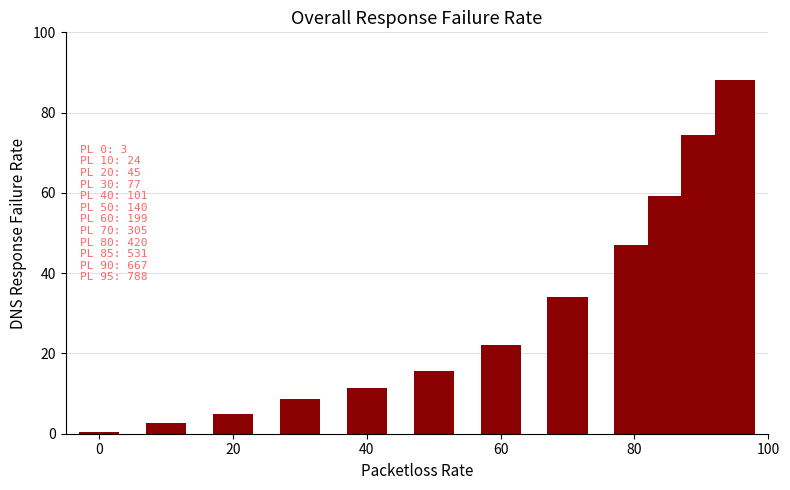

What is the difference between the second highest and minimum values?

74.2